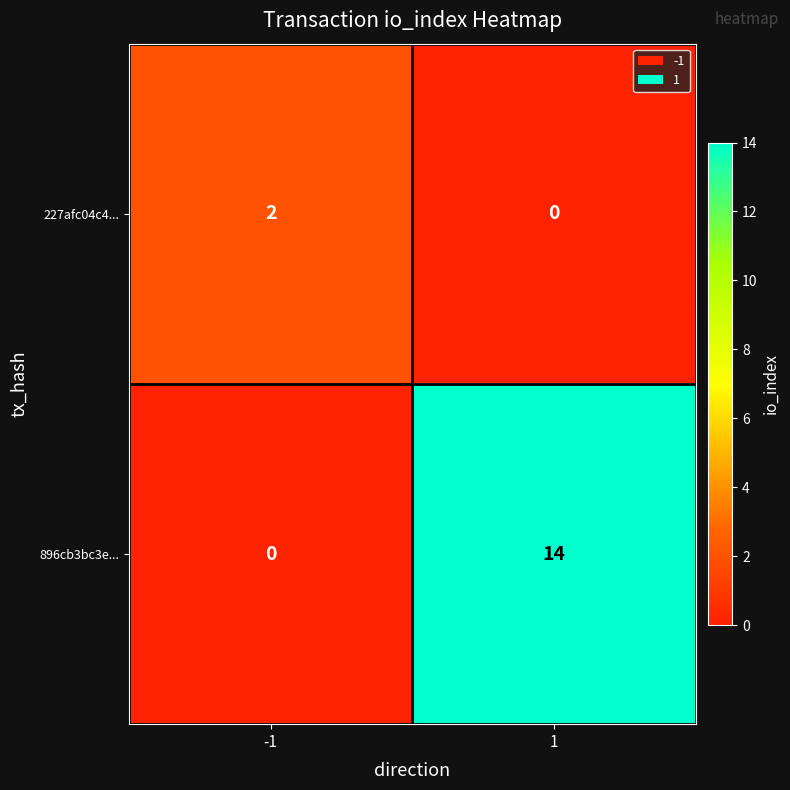

What is the sum of all 896cb3bc3e... values?

14